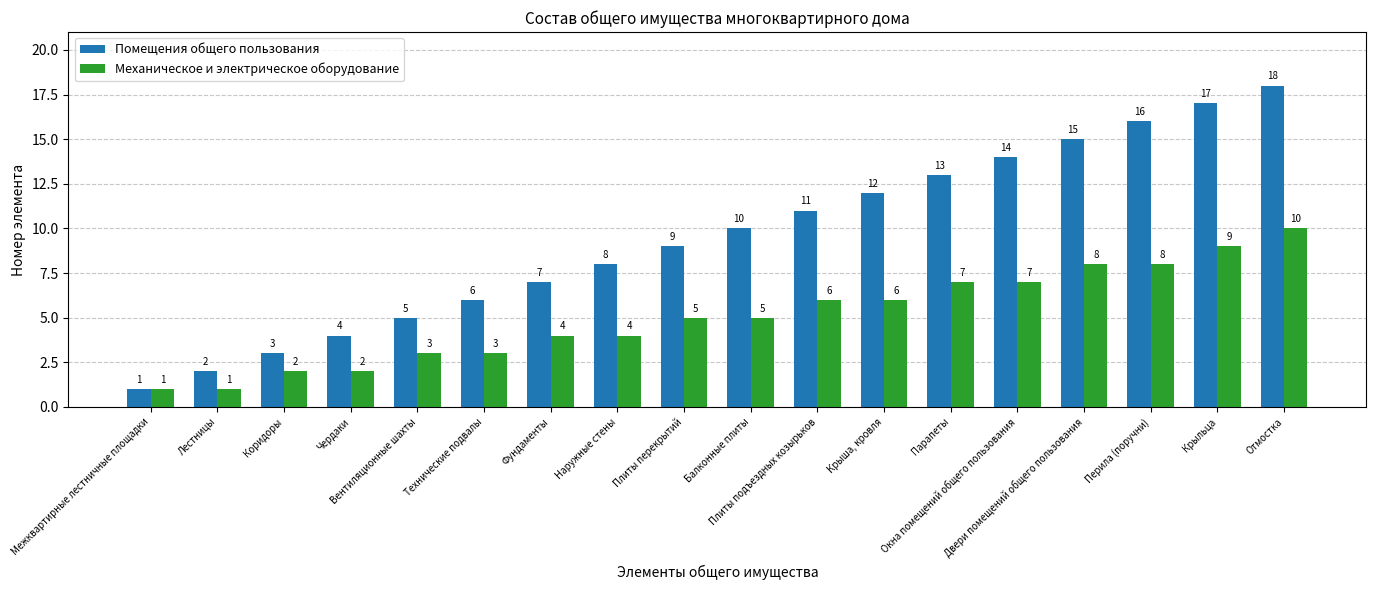

Rank the series by their average value, from highest to lowest.

Помещения общего пользования, Механическое и электрическое оборудование